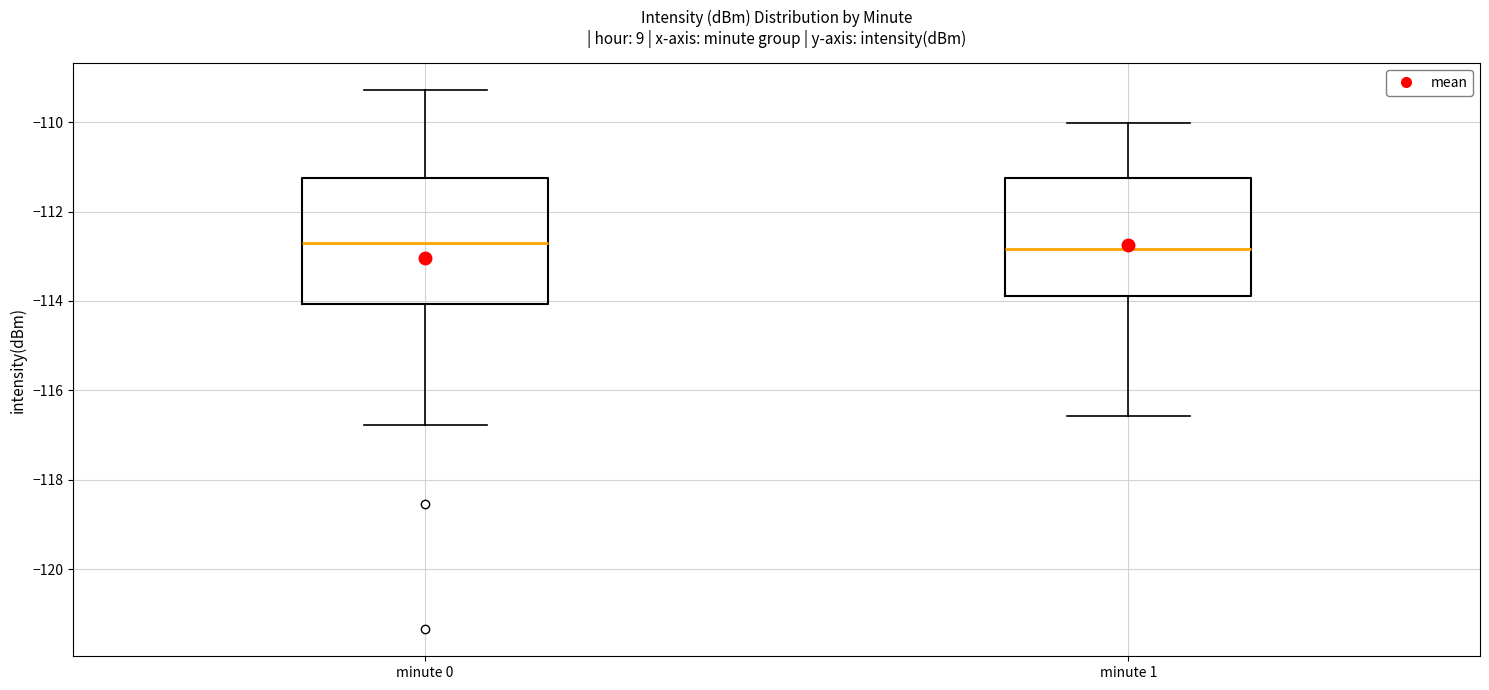

Reading left to right, transcribe this box plot: for each box, give where its median line is, the range the box spans, and where its two whiskers end, as read against the y-axis. The values are not printed on the chart, so give them approximately, as read against the axis.

minute 0: median -112.6, box -114.0 to -111.2, whiskers -116.8 to -109.2
minute 1: median -112.8, box -113.8 to -111.2, whiskers -116.6 to -110.0